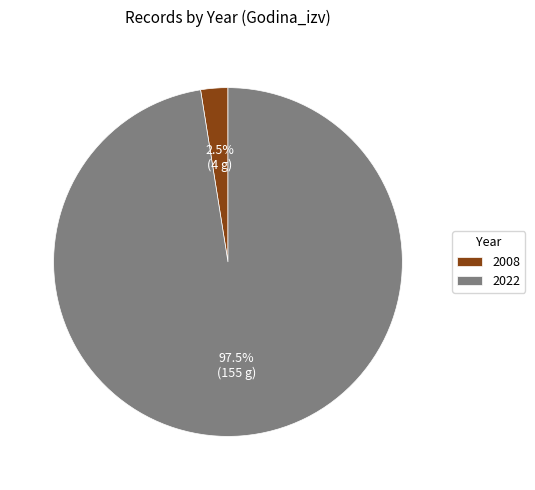

Which category accounts for the majority?

2022